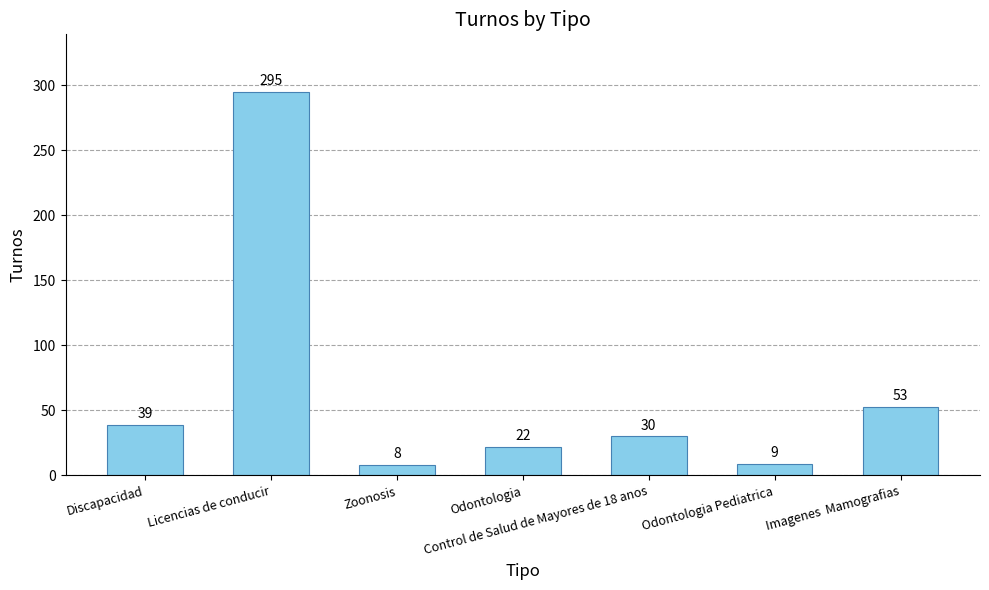

The chart shows a value of 22 at Odontologia. True or false?

True